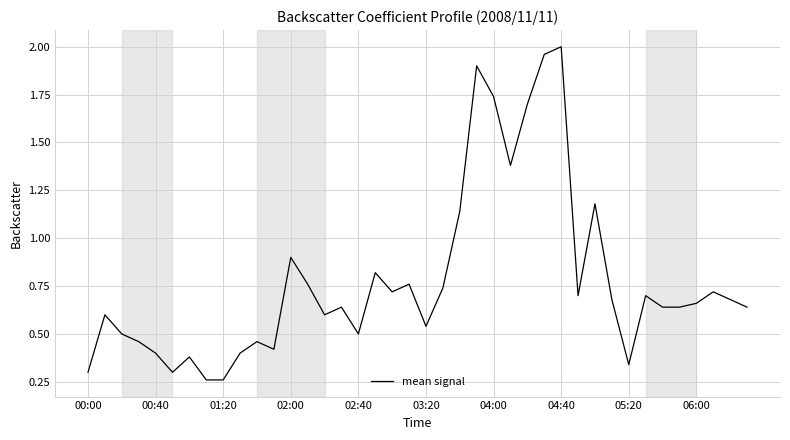

Does the chart display data point markers on the line(s)?

No